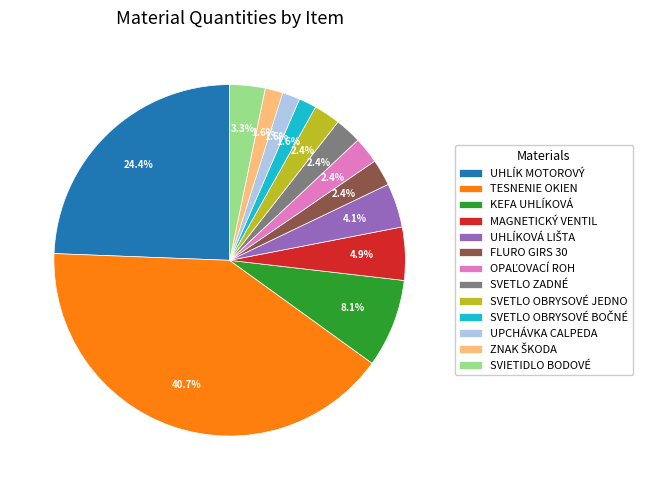

Does MAGNETICKÝ VENTIL account for over 50% of the chart?

No